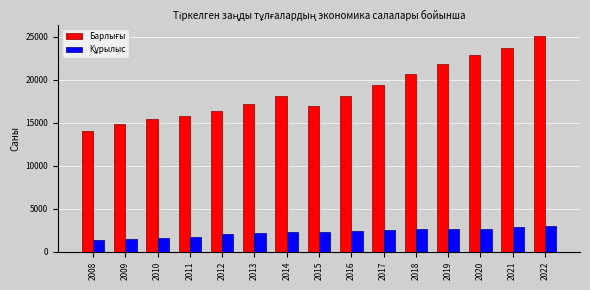

At which category is the sum across all series the highest?

2022